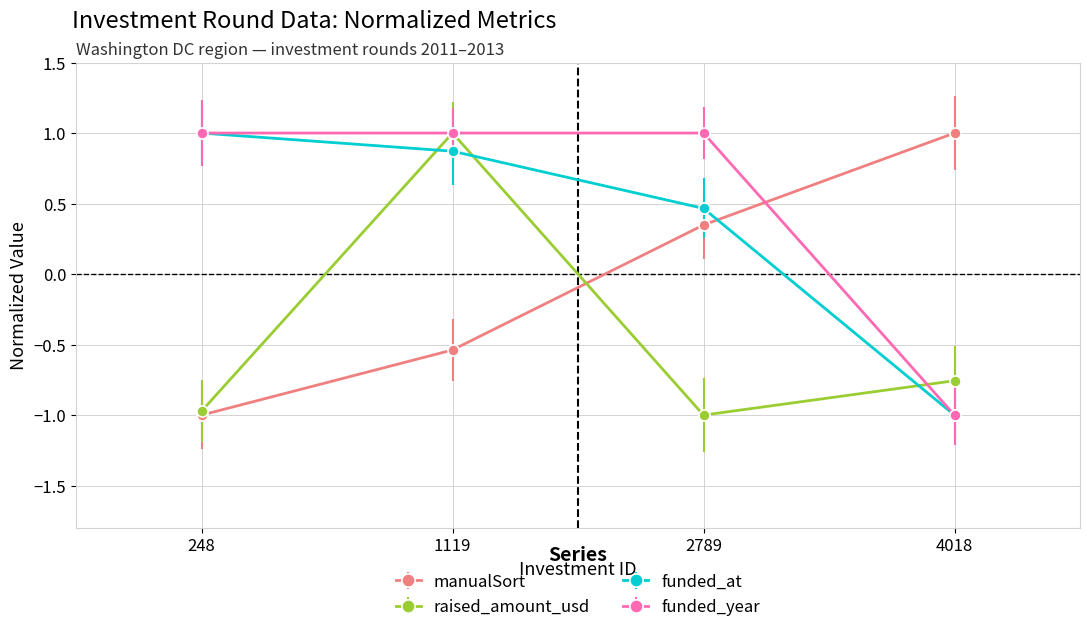

Between which two adjacent categories do funded_at and raised_amount_usd first intersect?

248 and 1119